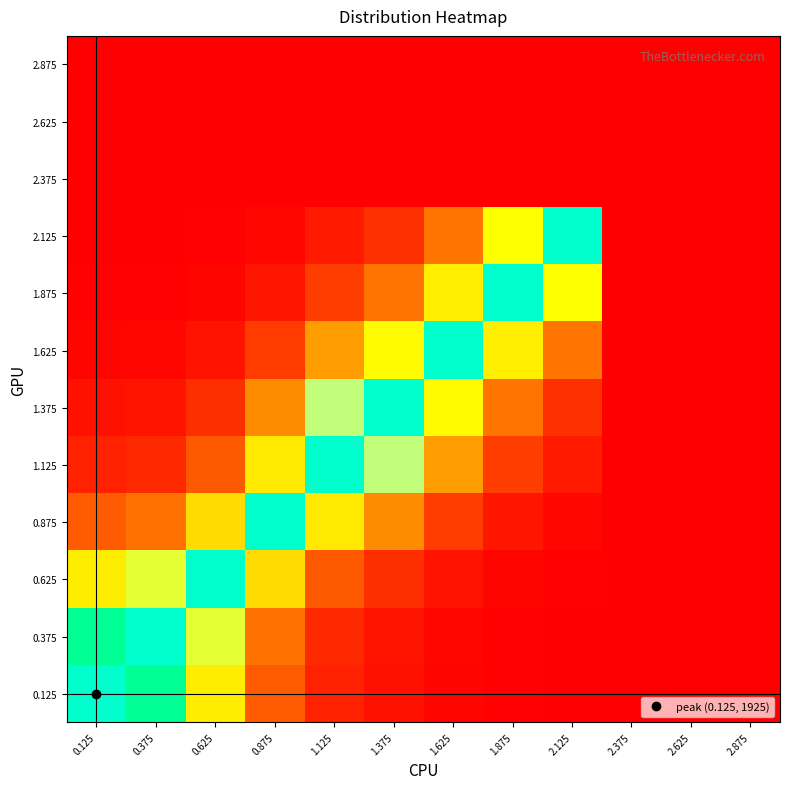

What is the greatest value displayed?

1.0